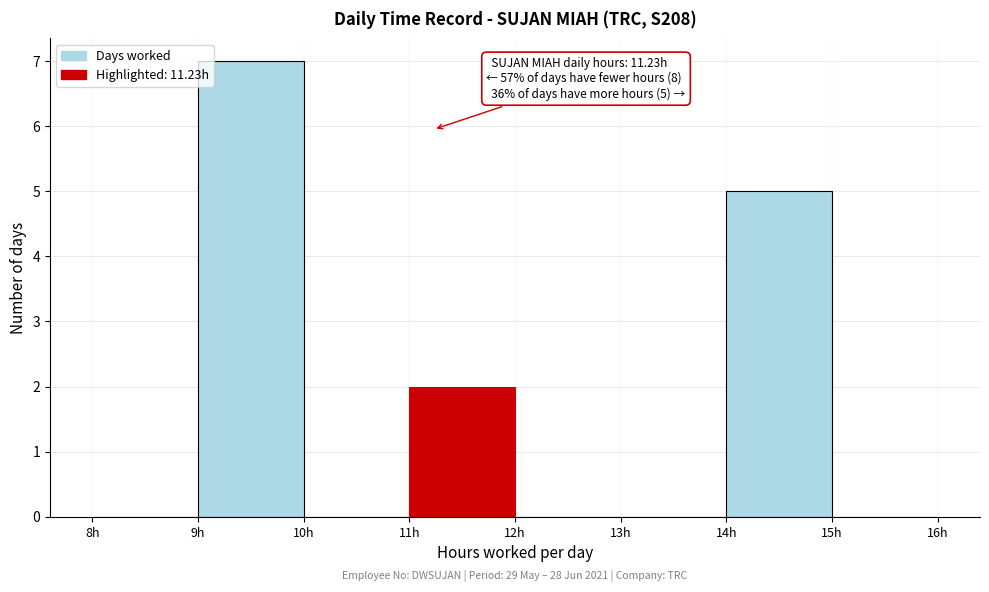

Which range on the x-axis has the tallest bar?

9 to 10